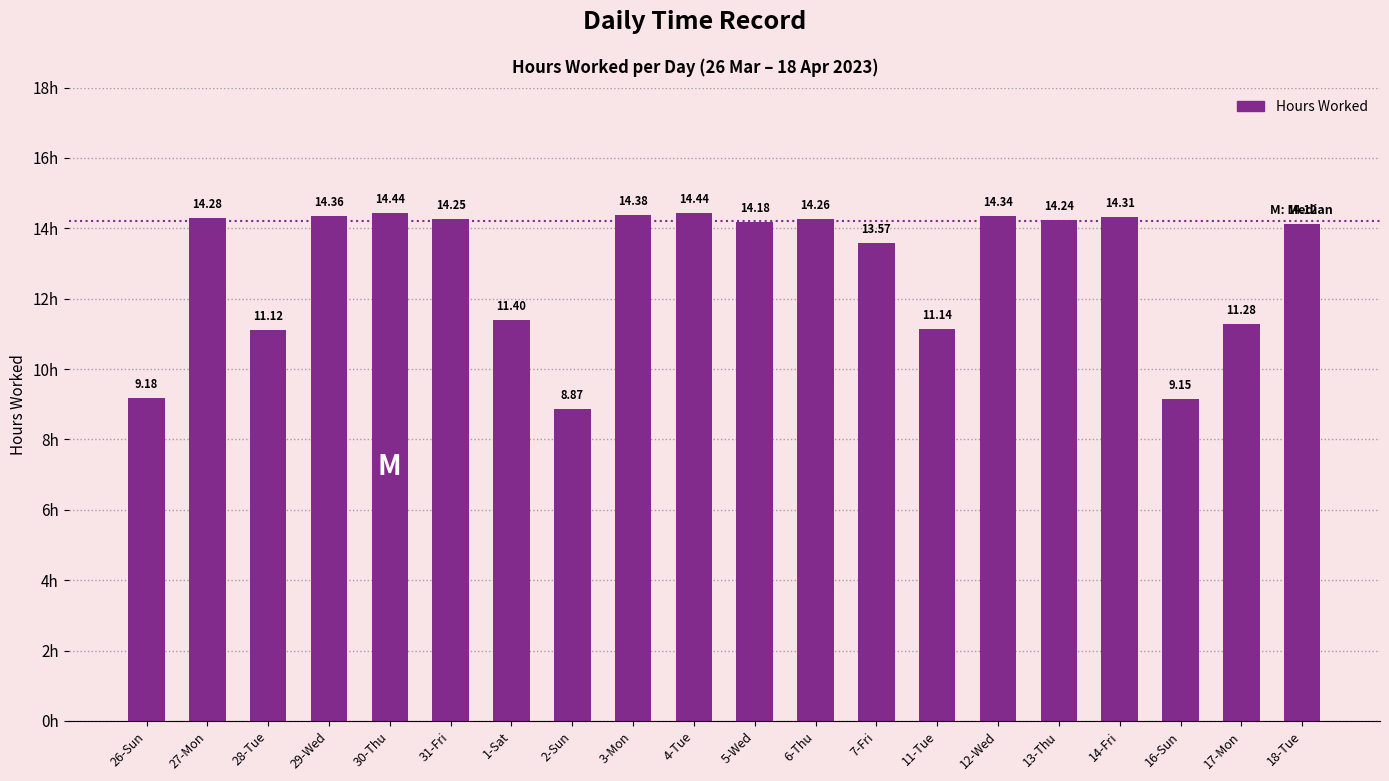

What is the minimum value shown in the chart?

8.9